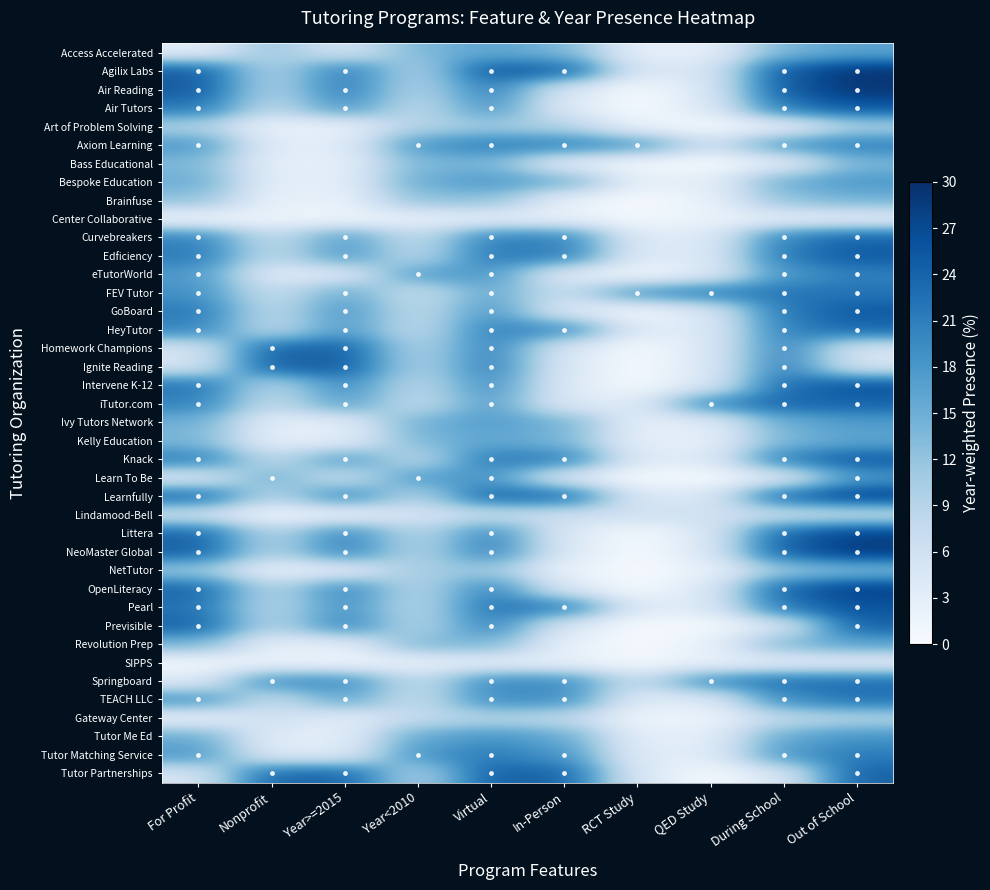

True or false: Knack has a value of 19.6 at Virtual.

True